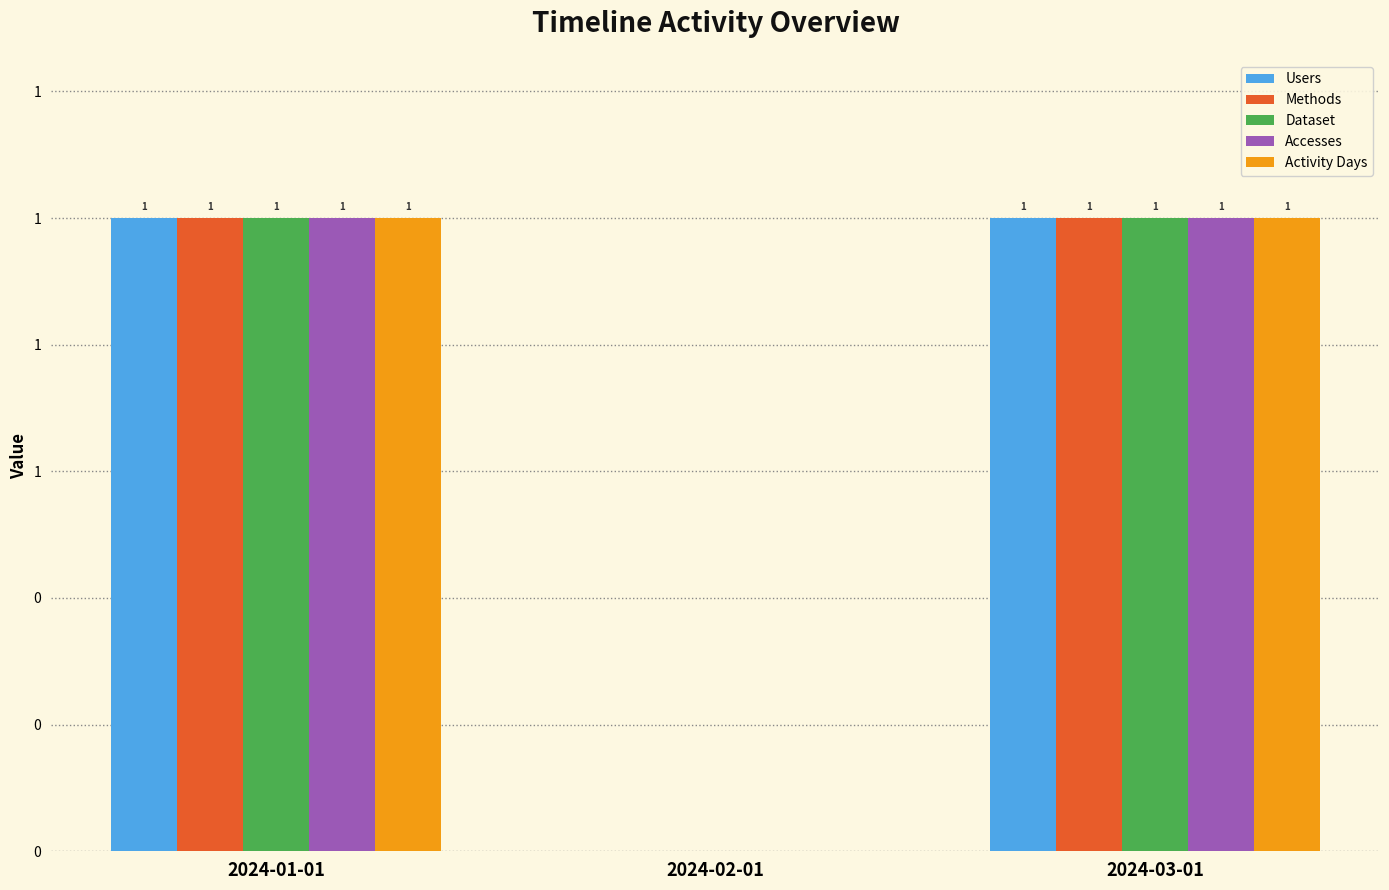

What is the difference between the Dataset values at 2024-02-01 and 2024-01-01?

1